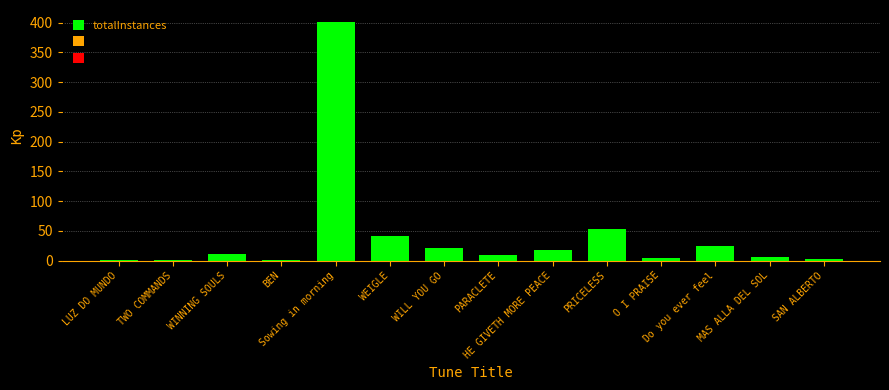

How many categories are shown in the chart?

14